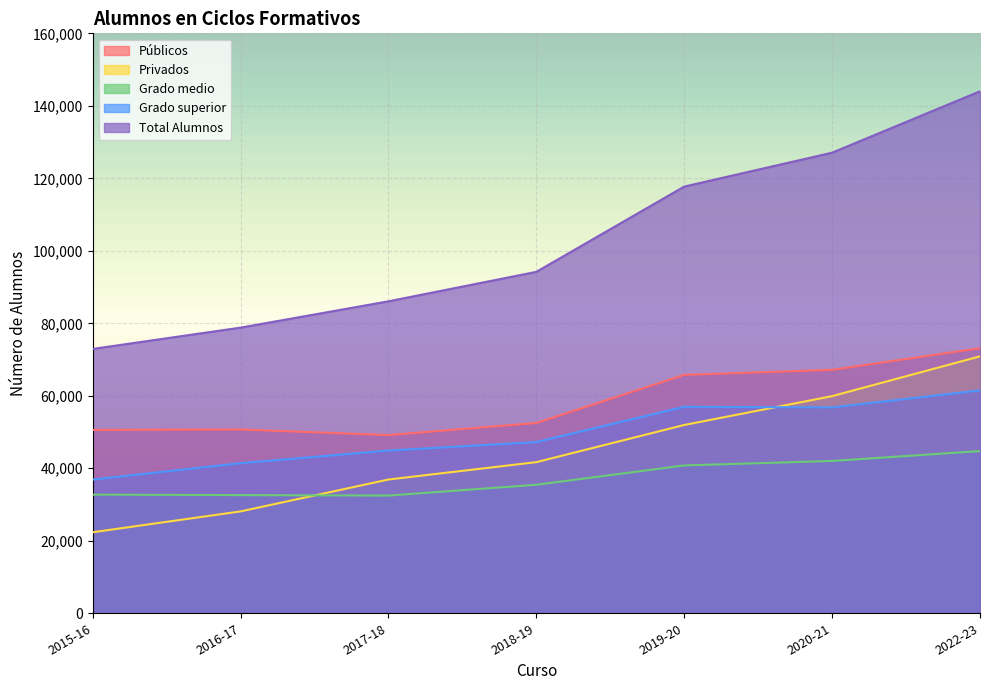

What position from the left is 2016-17?

2